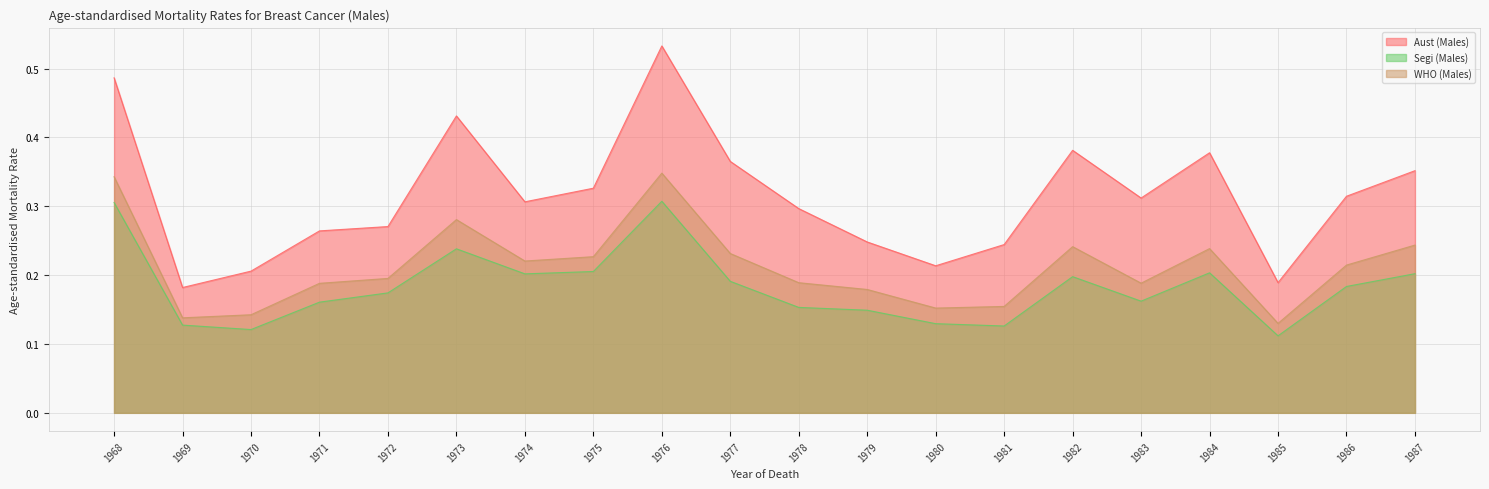

Between 1976 and 1981, which series saw the biggest shift?

Aust (Males)